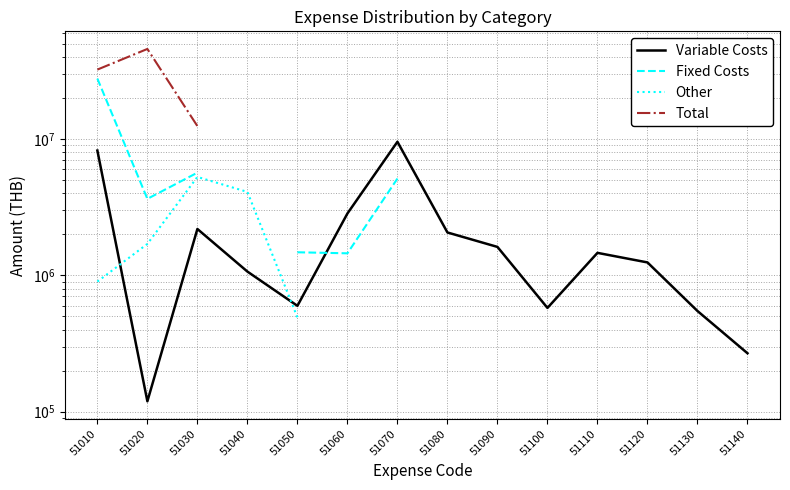

The value of Variable Costs at 51140 is 268000.0. True or false?

True